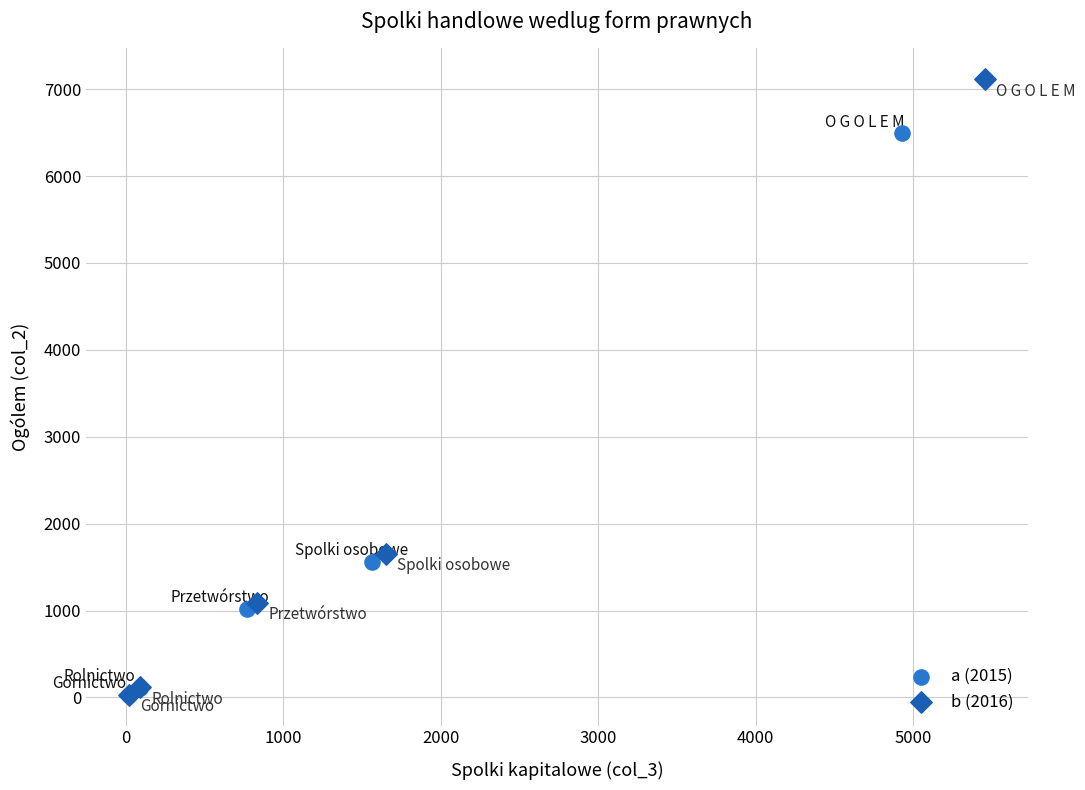

What are all the series names shown in the legend?

a (2015), b (2016)